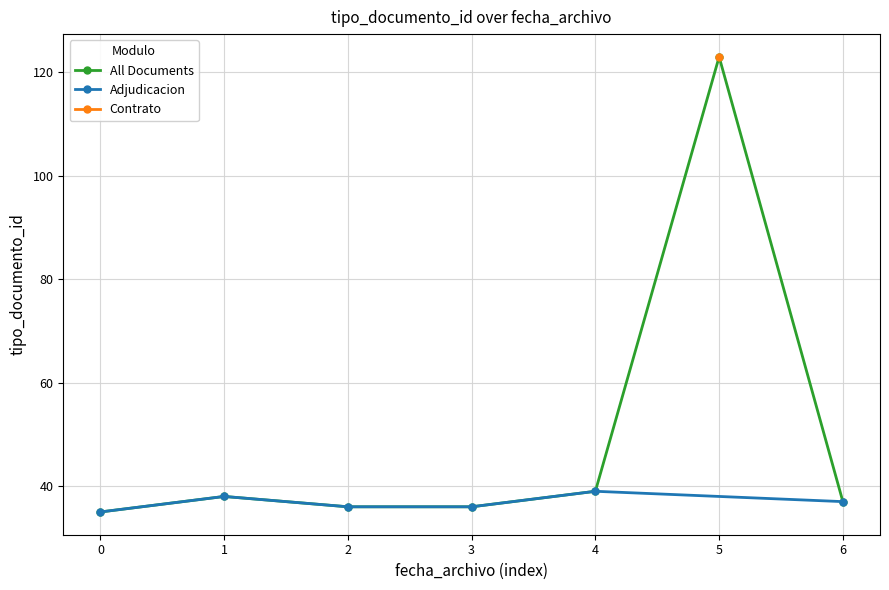

What is the sum of all values?

344